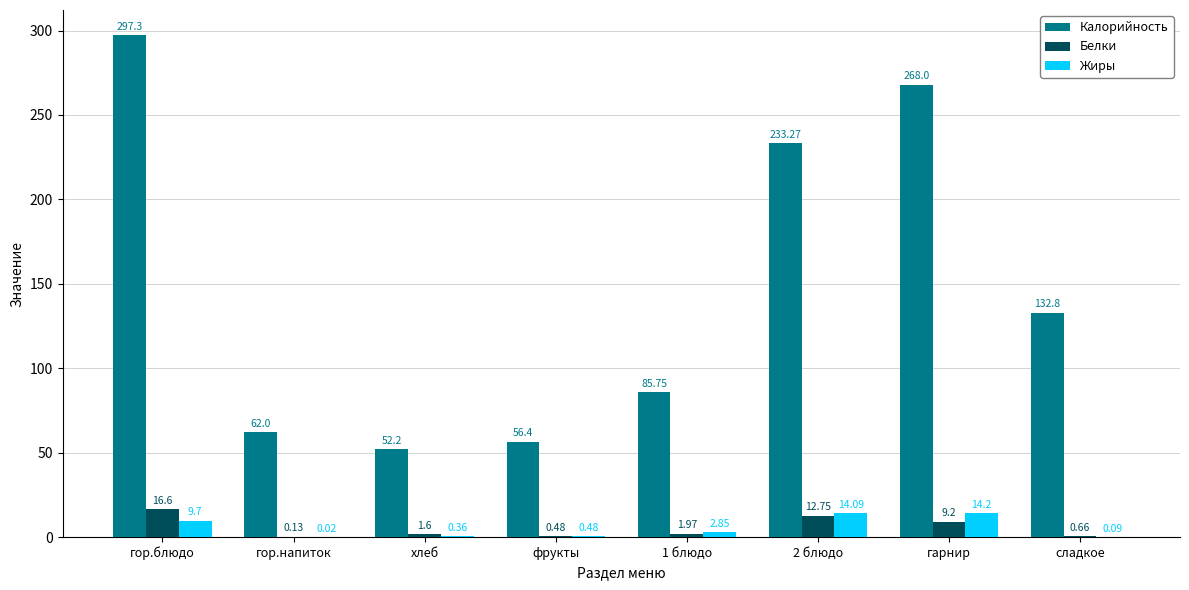

Count the number of categories in the chart.

8